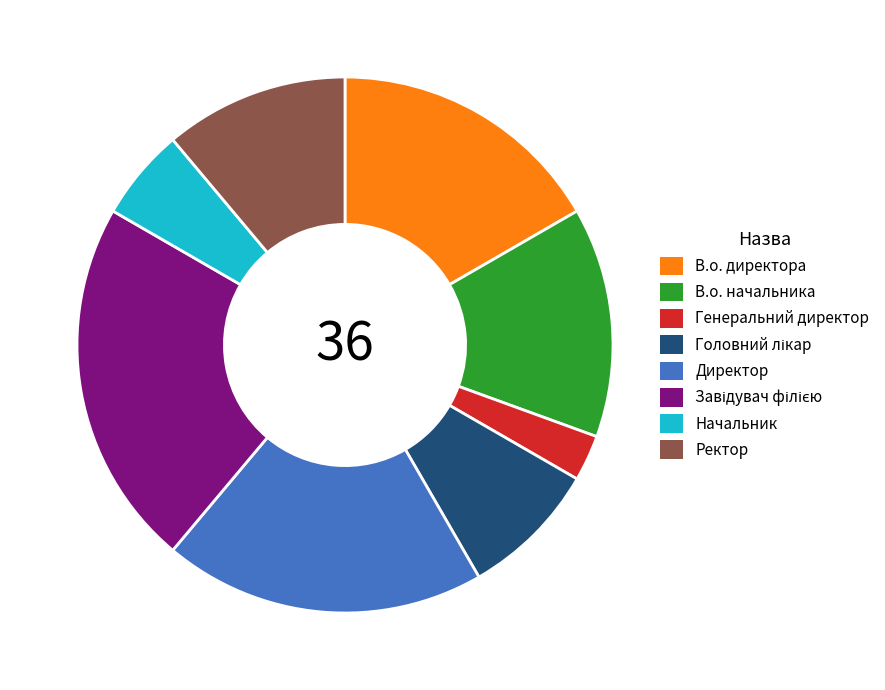

Which category has the smallest portion of the pie?

Генеральний директор